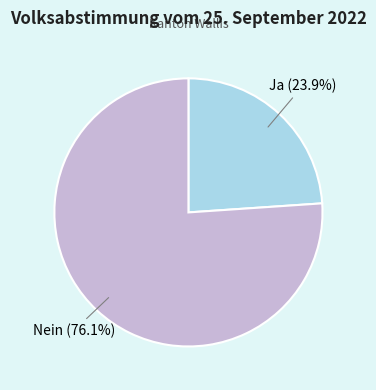

How many segments does this pie chart have?

2